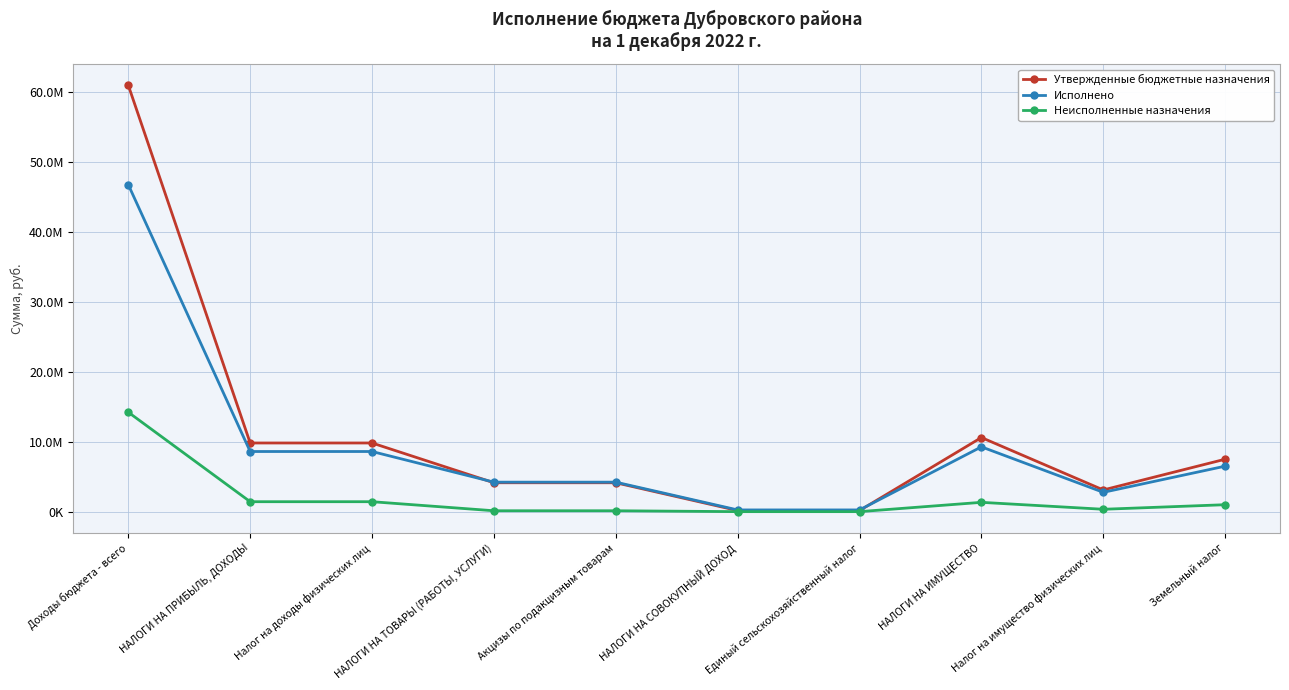

What position from the left is Земельный налог?

10